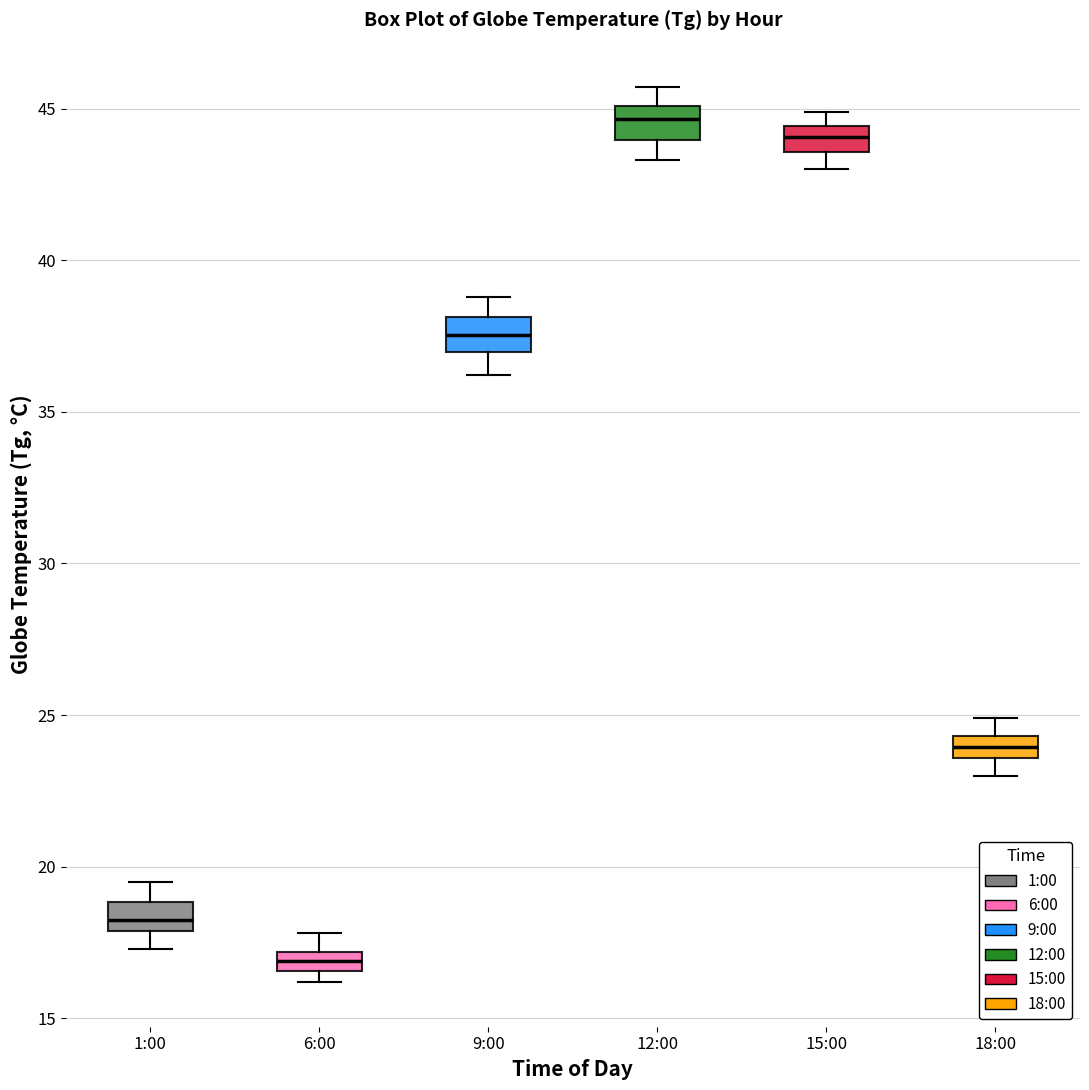

Which box's median line is the highest?

12:00